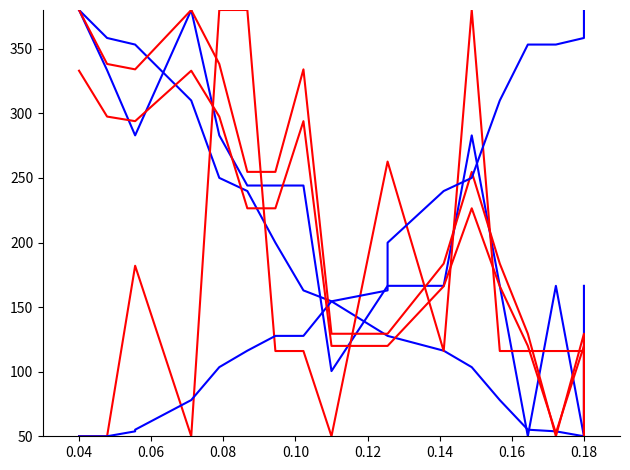

At which label does col_8_alt first exceed 226?

0.04